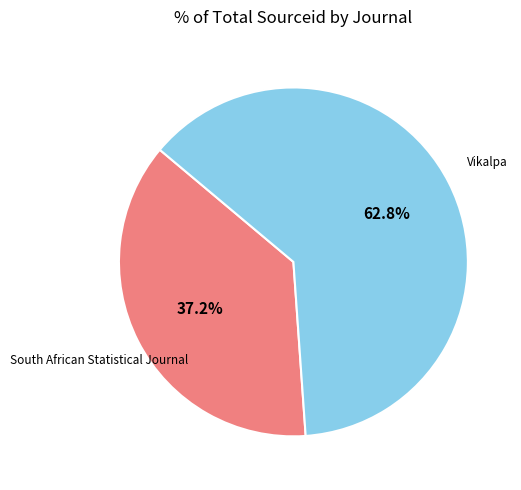

Is there any slice that represents more than half of the pie?

Yes